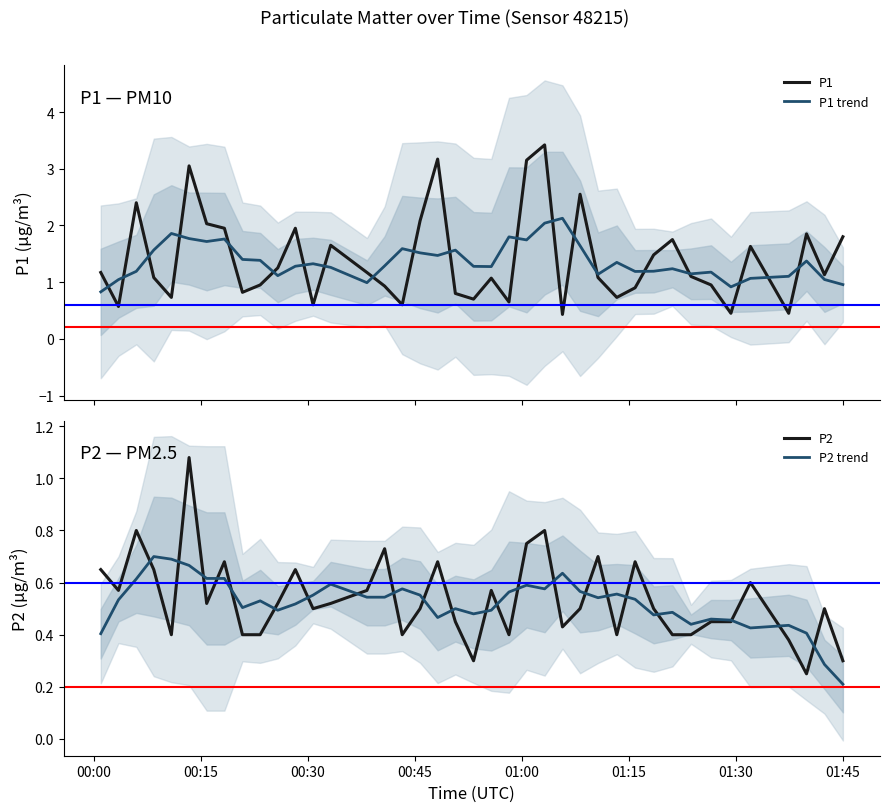

Does the chart display data point markers on the line(s)?

No